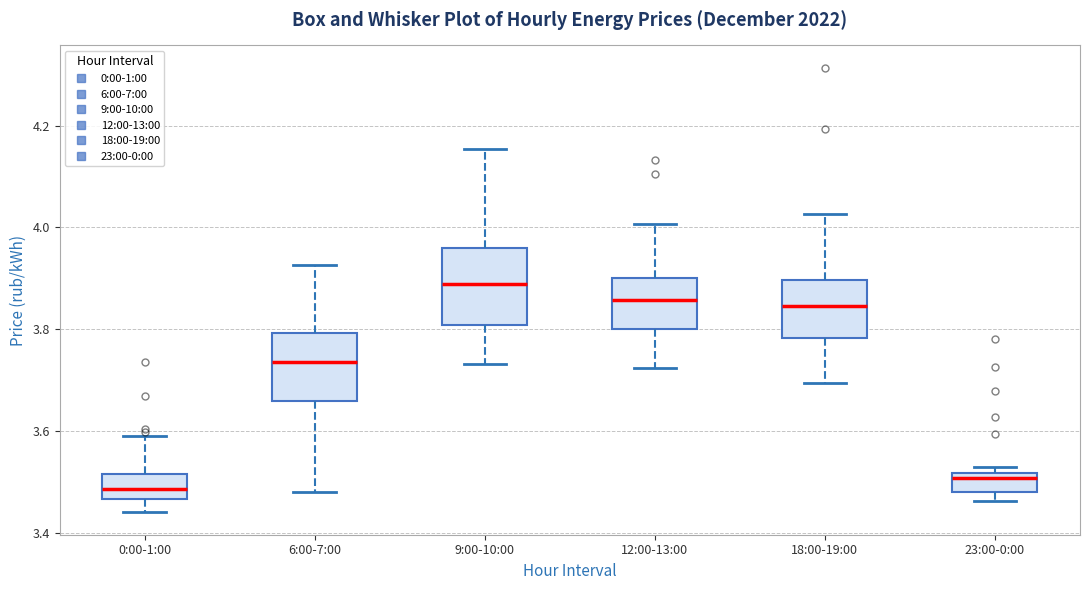

Which box's median line is the highest?

9:00-10:00